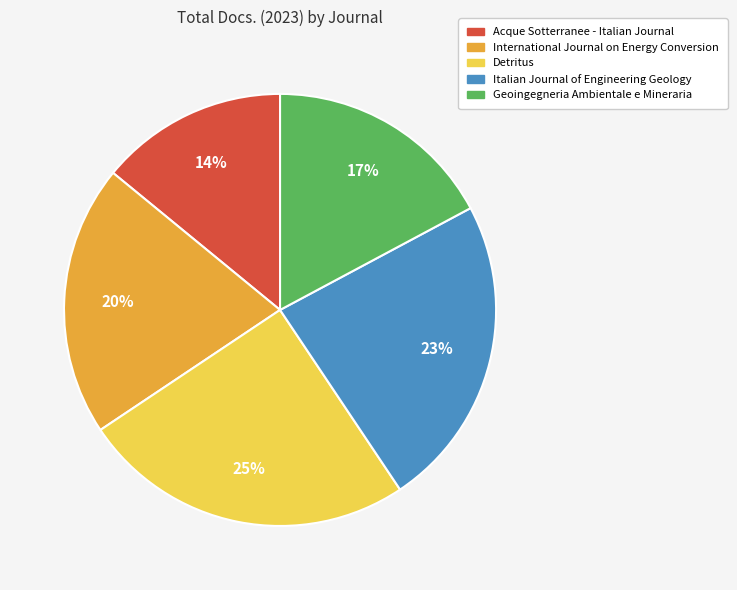

To the nearest percent, what is the difference between the largest and smallest slice percentages?

11%